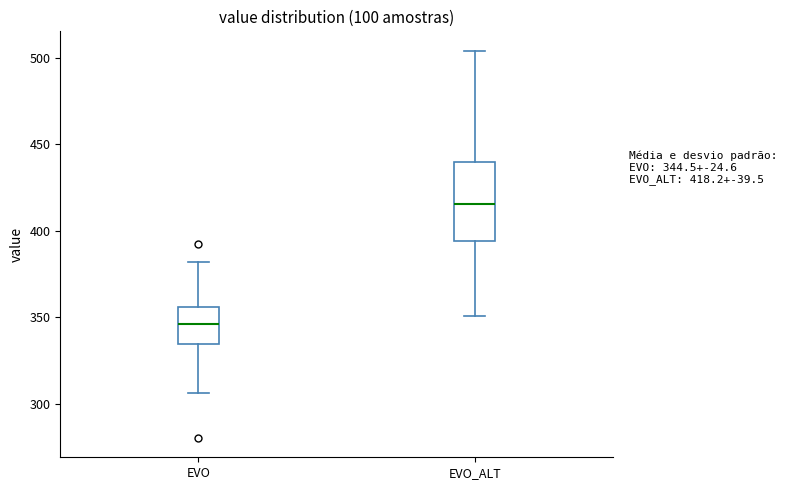

Which box is the tallest, from its lower edge to its upper edge?

EVO_ALT